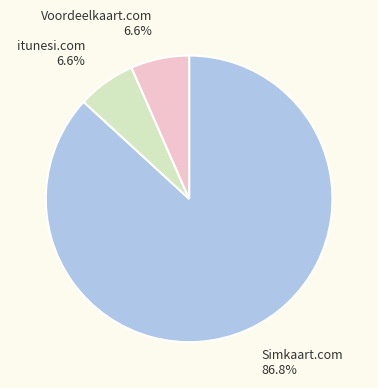

Between Simkaart.com and Voordeelkaart.com, which is larger?

Simkaart.com